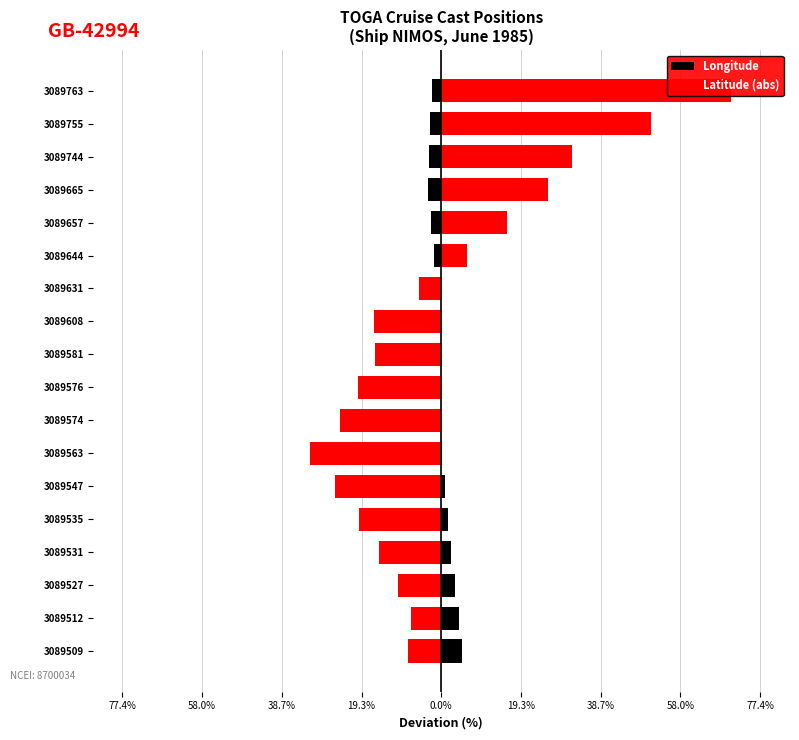

Between 14 and 58.0%, which is larger?

58.0%